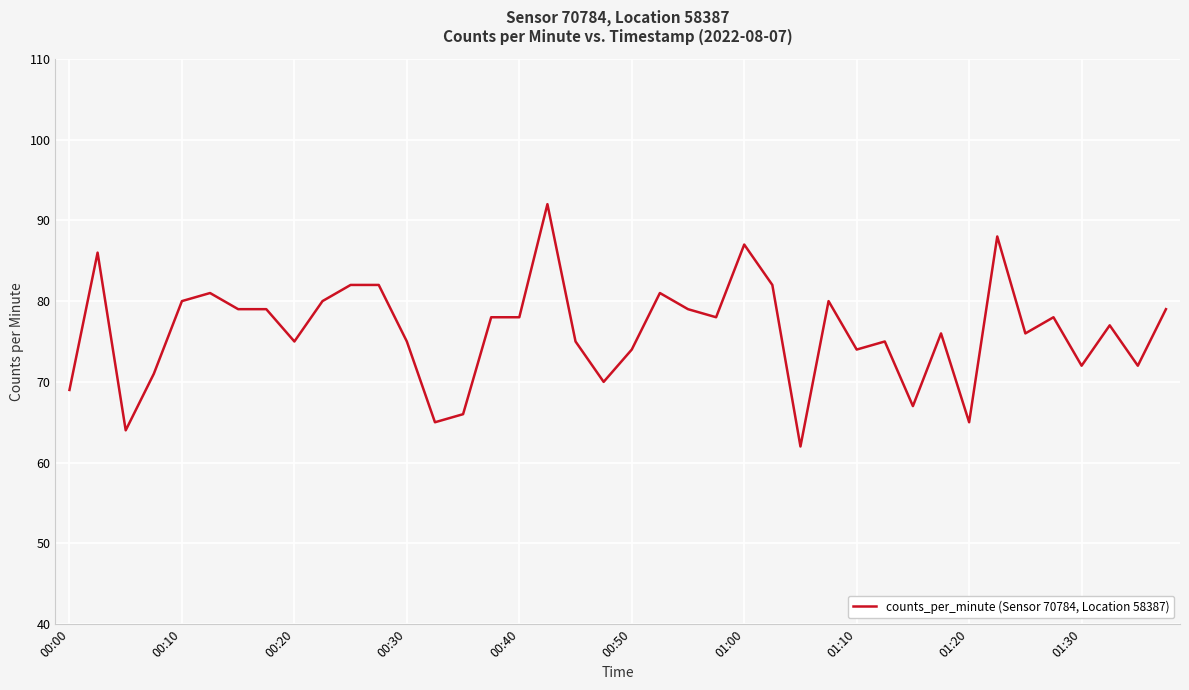

What is the difference between the maximum and minimum values?

30